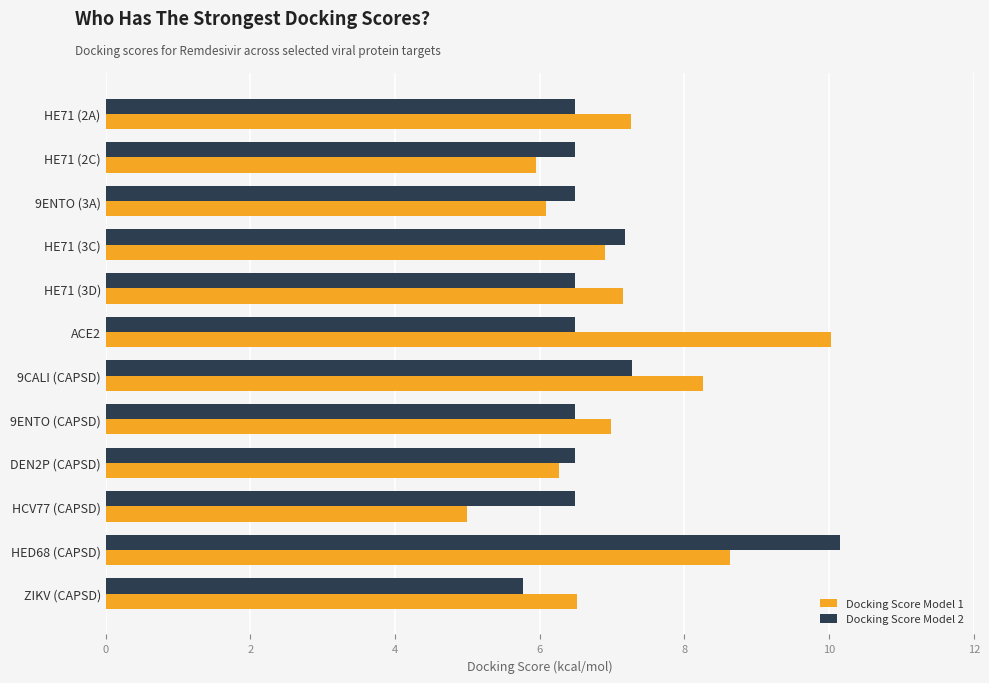

Which series changed the most between HE71 (2C) and 9CALI (CAPSD)?

Docking Score Model 1